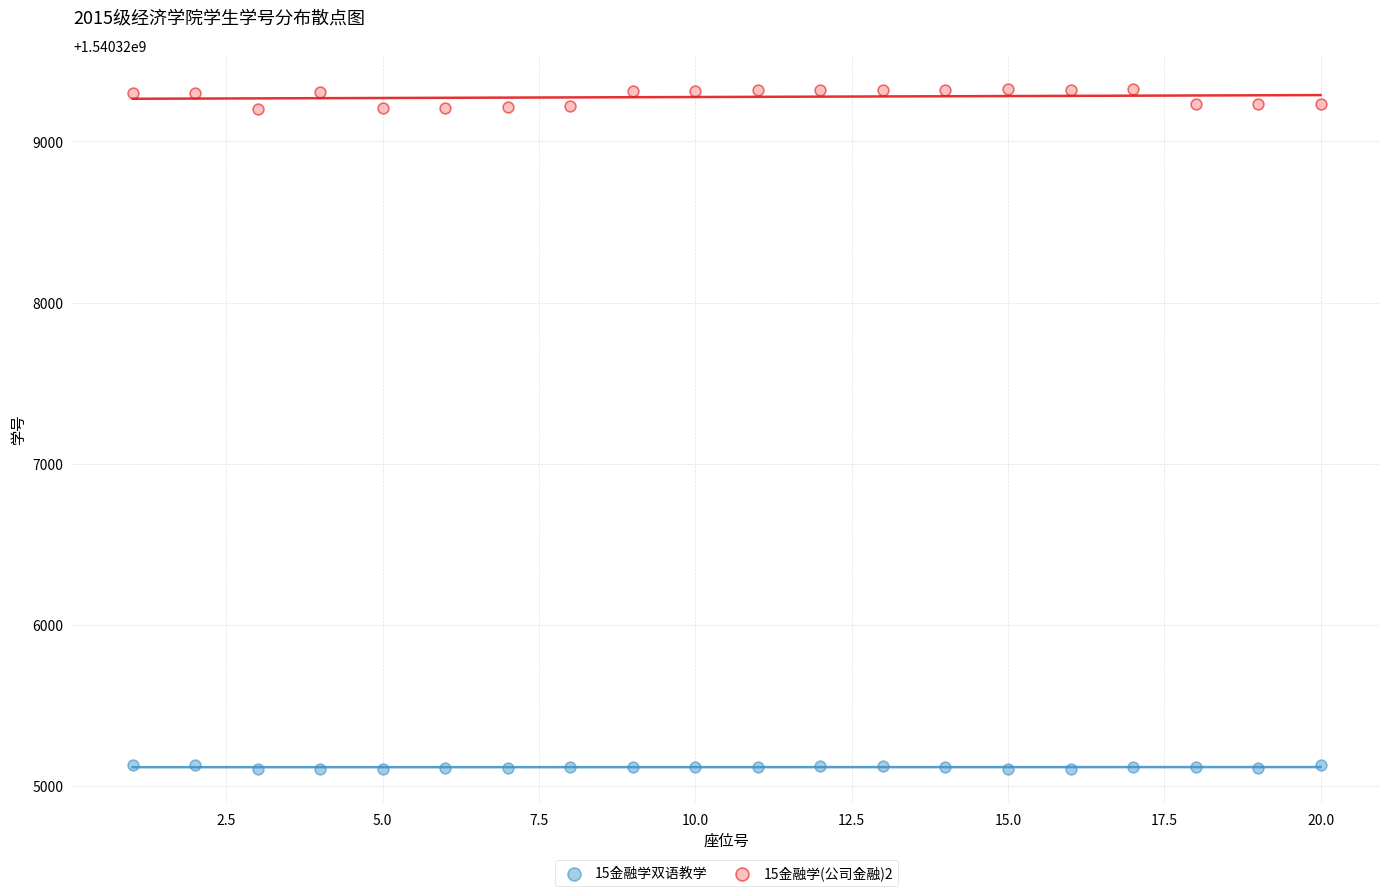

What are all the series names shown in the legend?

15金融学双语教学, 15金融学(公司金融)2